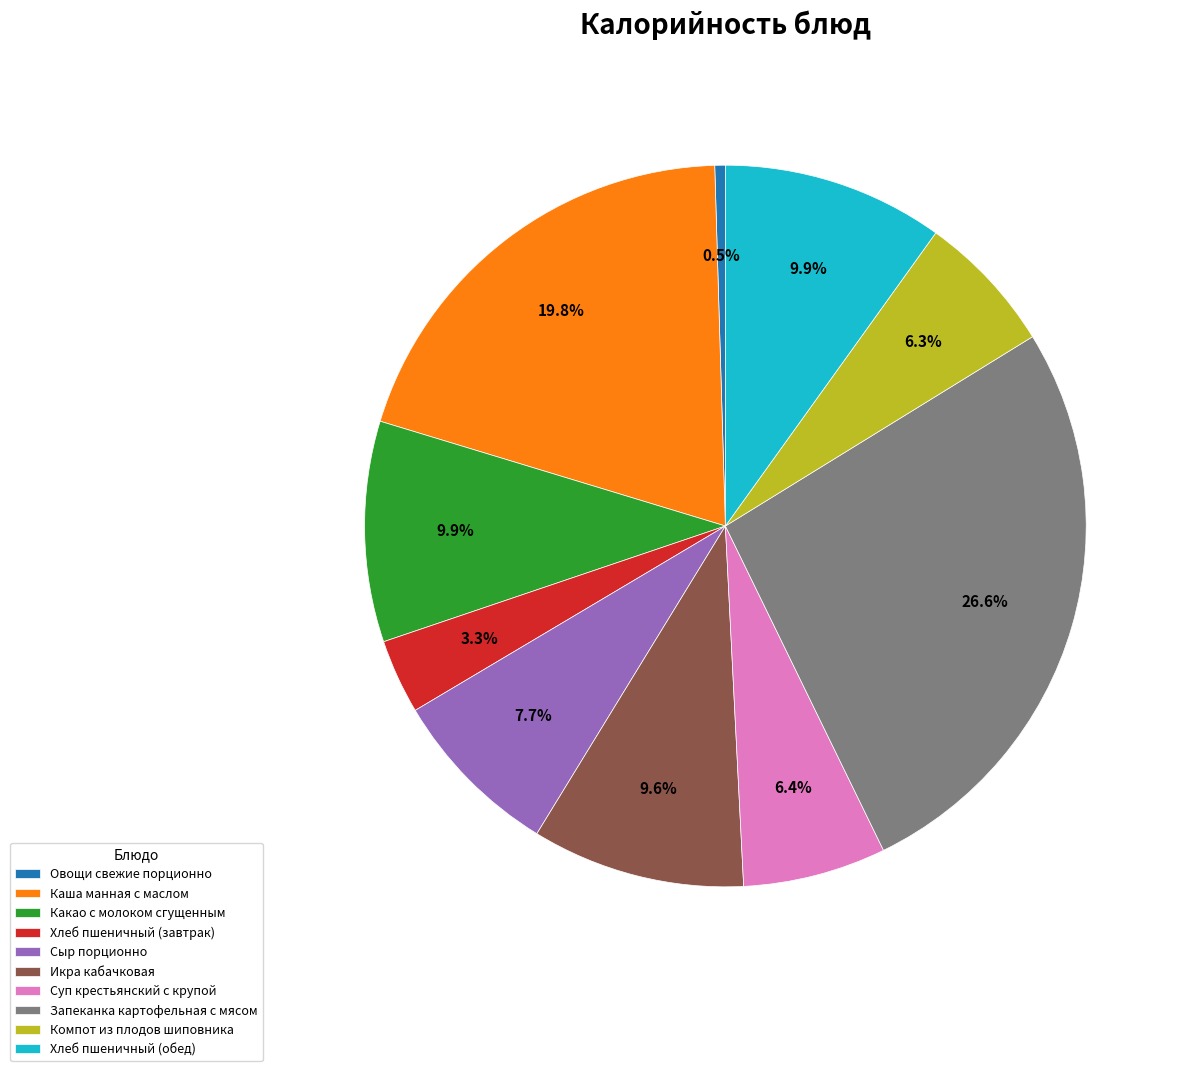

Is Запеканка картофельная с мясом the majority of the pie?

No